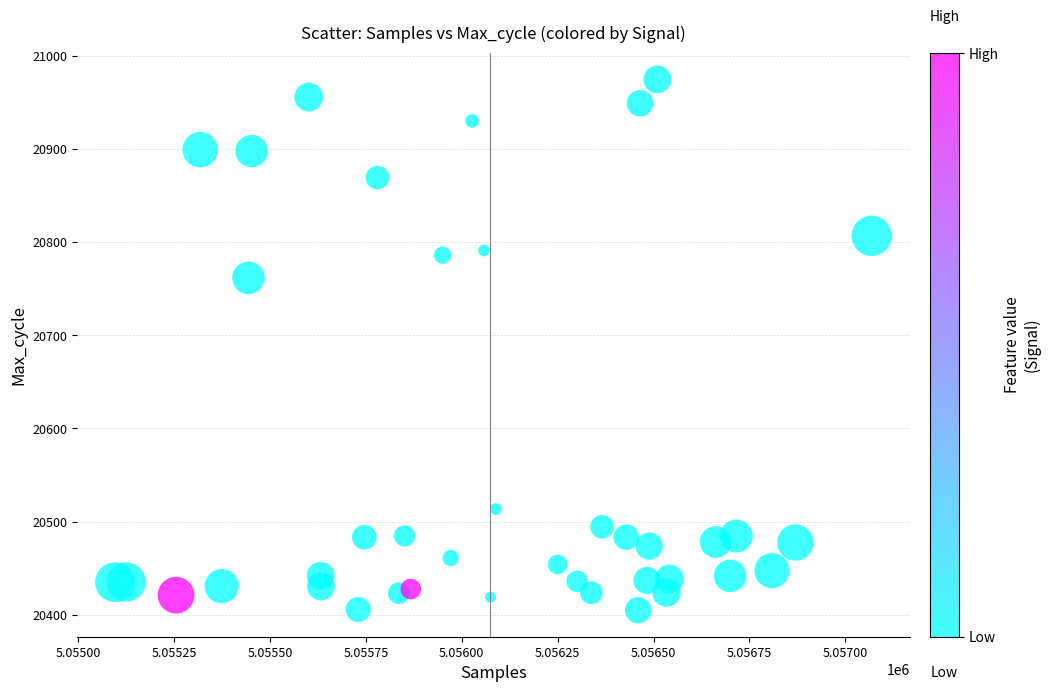

What is the range of X values (max minus min)?

1973.0